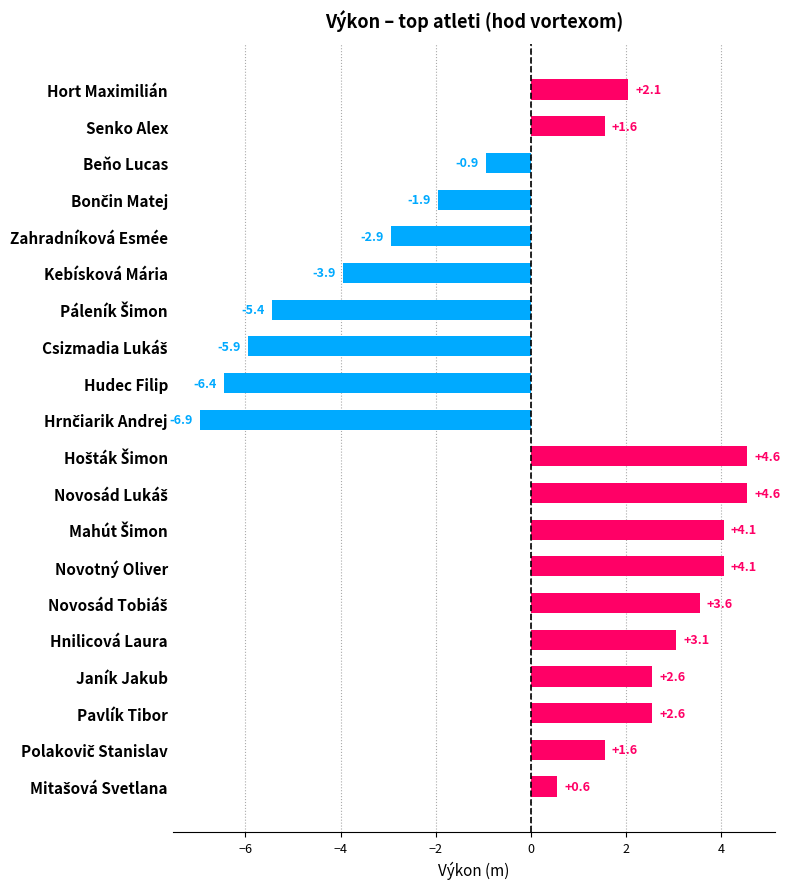

At which label is the value closest to -1?

Beňo Lucas